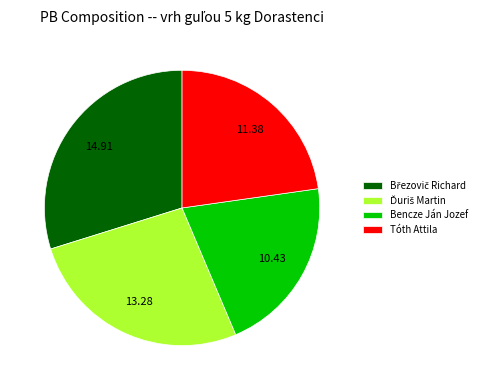

Is there any slice that represents more than half of the pie?

No